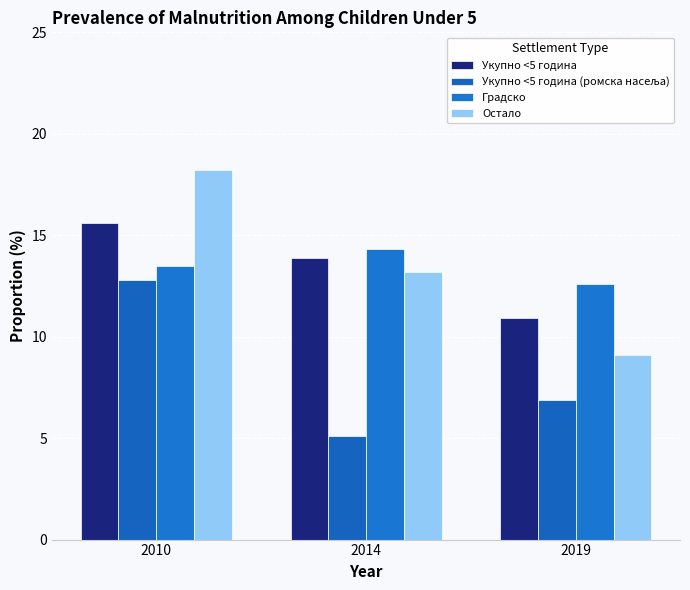

At how many categories does at least one series exceed 10?

3